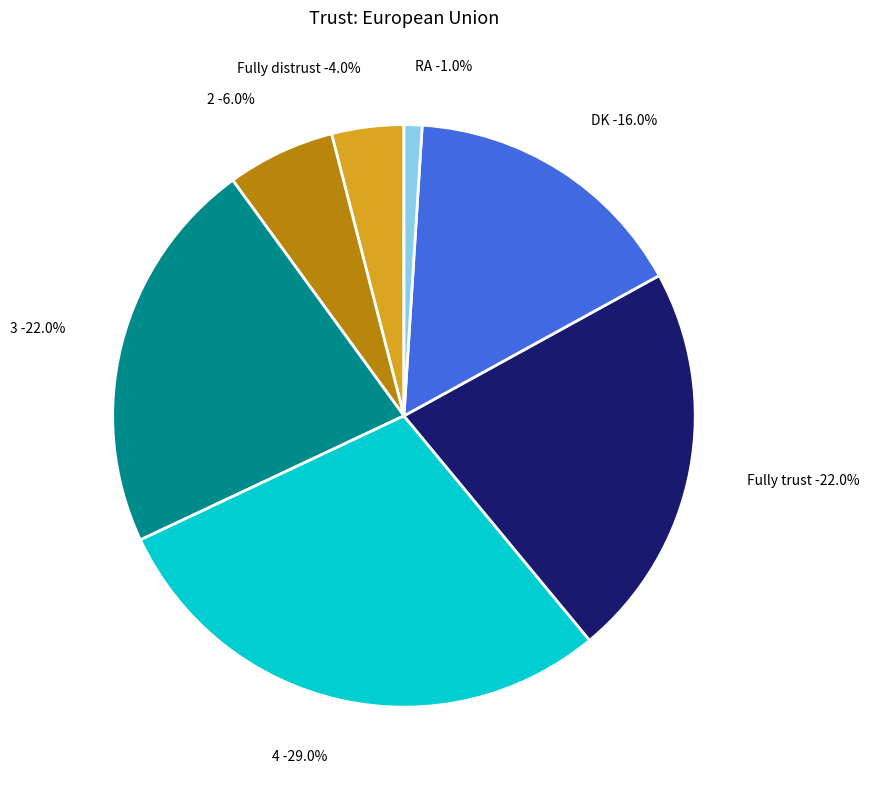

Rank the categories by value from highest to lowest.

4, 3, Fully trust, DK, 2, Fully distrust, RA